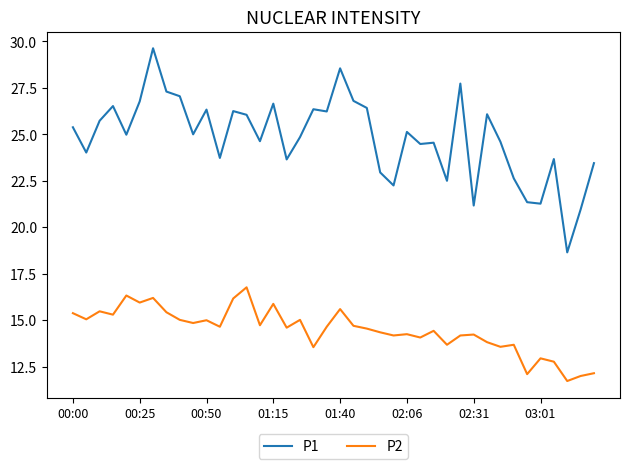

Rank the series by their average value, from lowest to highest.

P2, P1